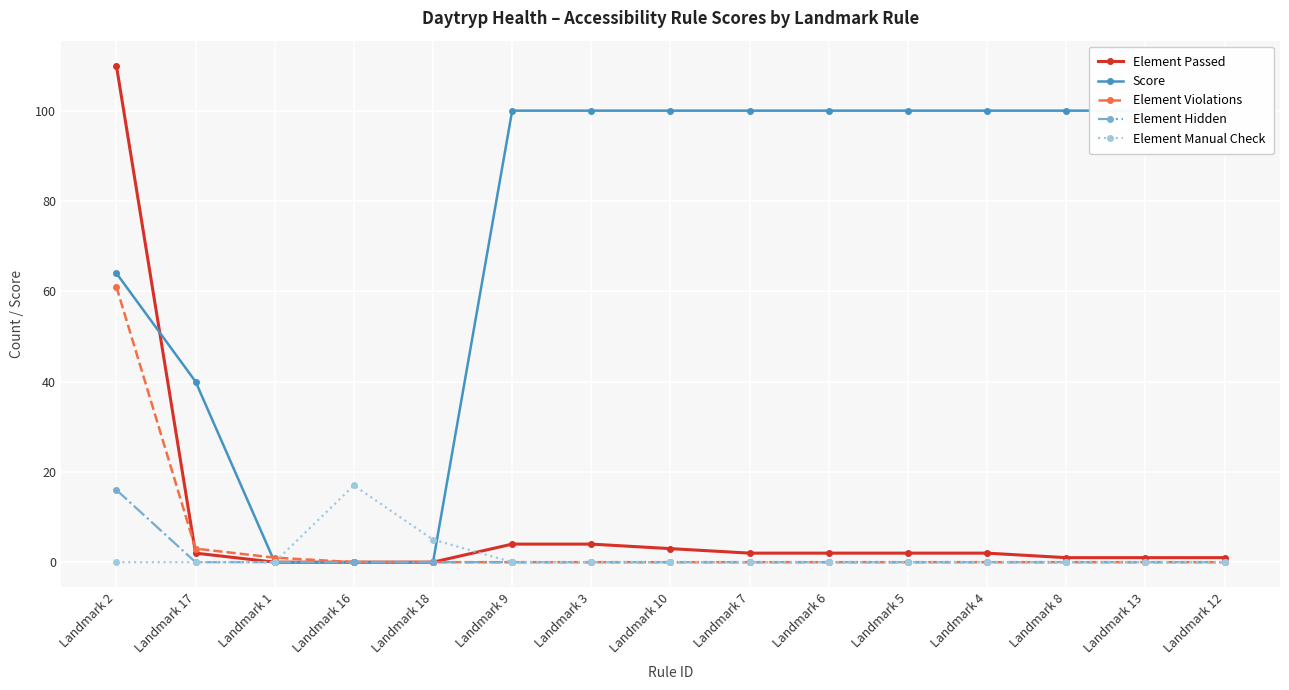

Which series has the largest total across all categories?

Score